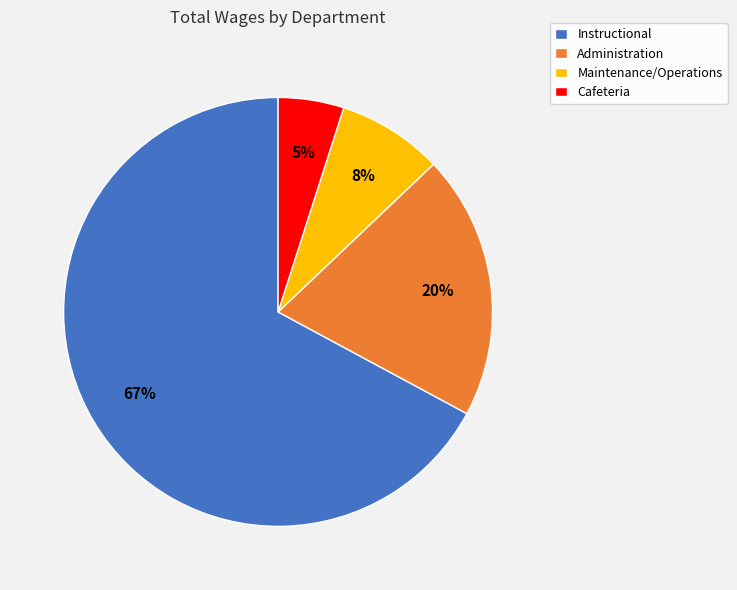

Combined, do Instructional and Cafeteria account for over 50%?

Yes